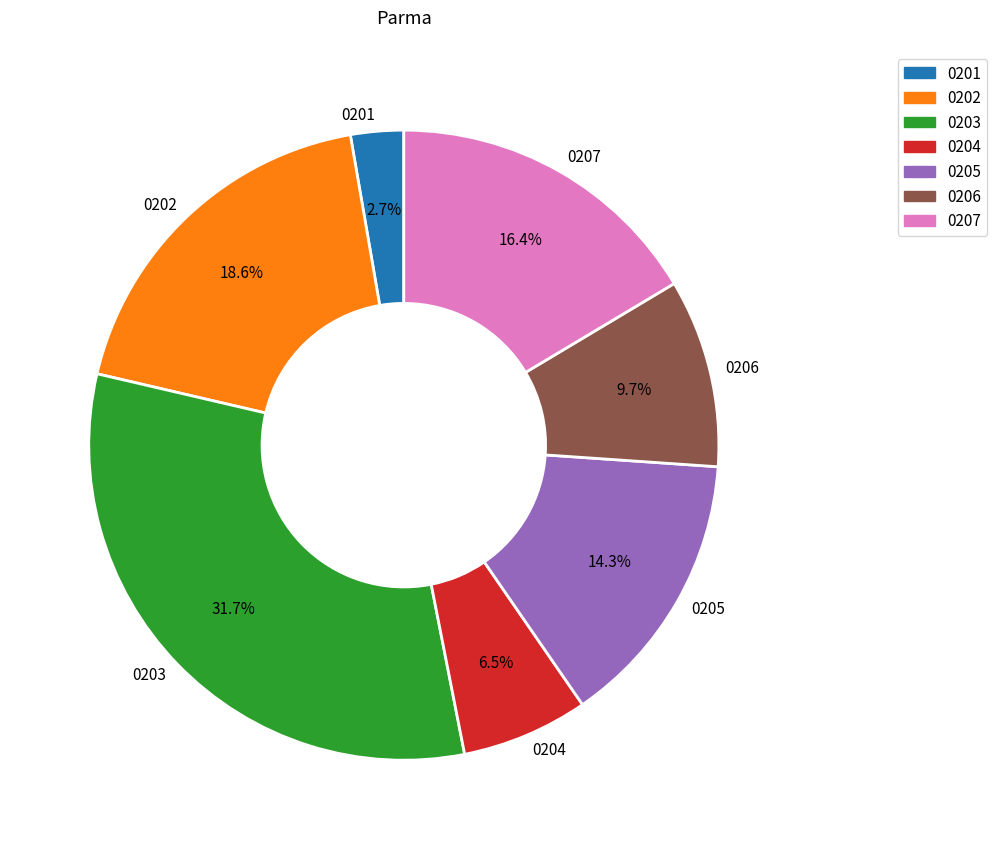

Does 0203 represent more than half of the total?

No